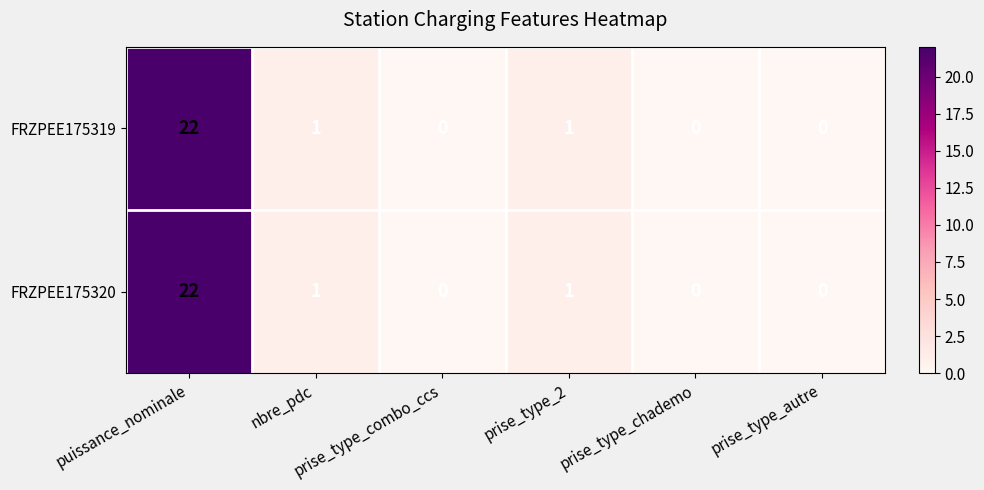

What is the difference between the maximum and minimum values in the FRZPEE175320 series?

22